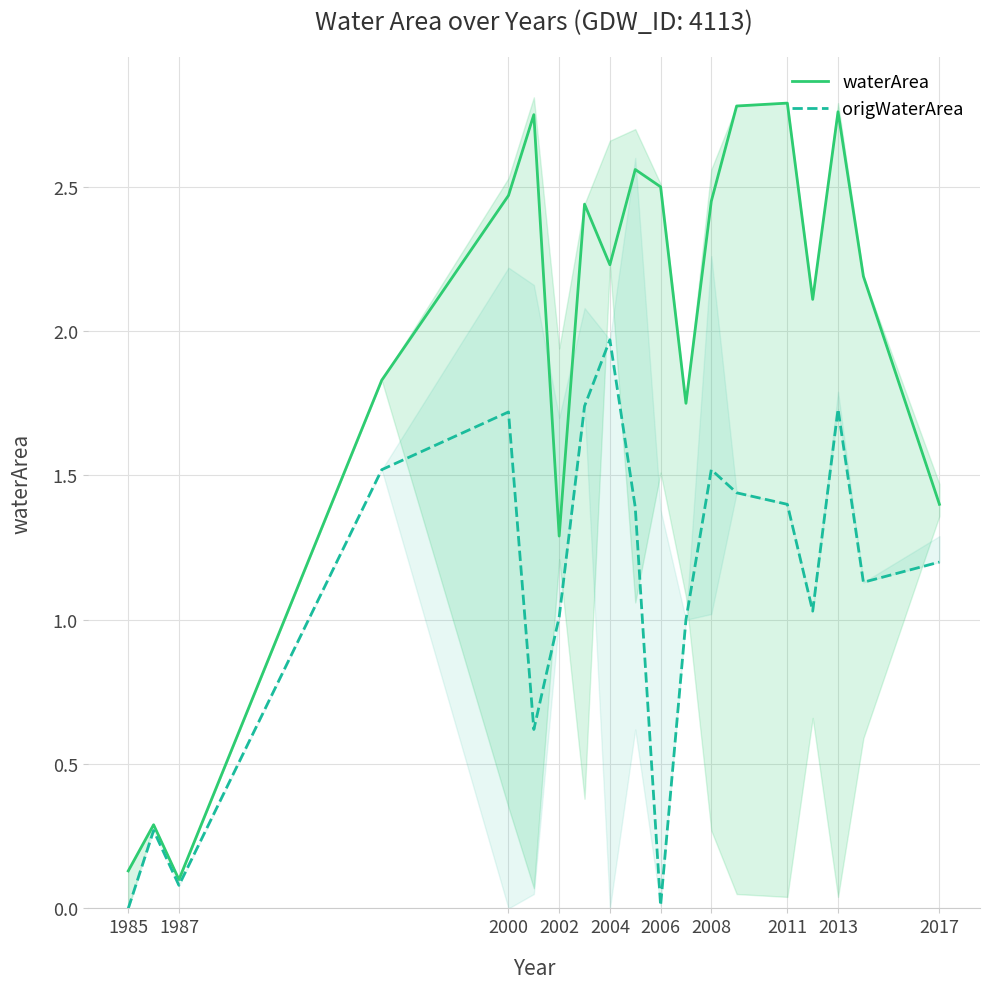

True or false: origWaterArea has a value of 0.6 at 2000.

False